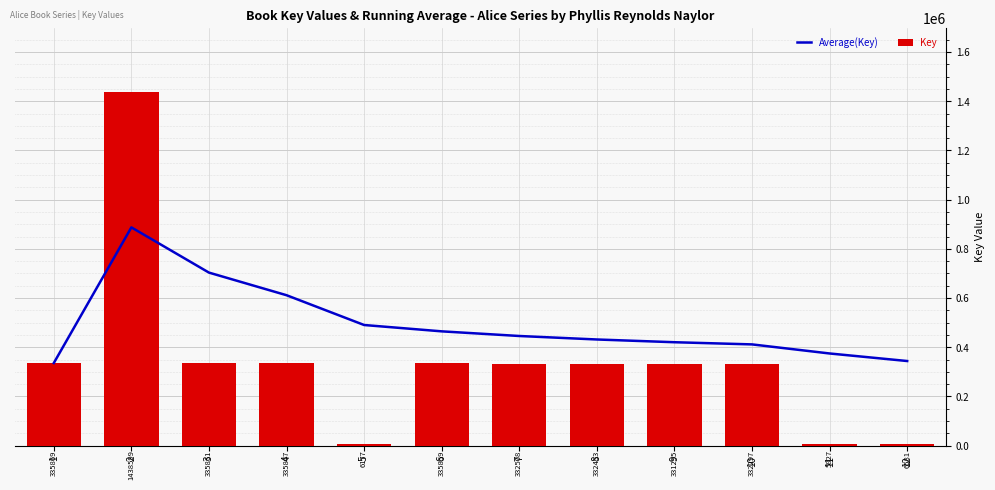

Rank the categories by Average(Key) value from lowest to highest.

1, 12, 11, 10, 9, 8, 7, 6, 5, 4, 3, 2